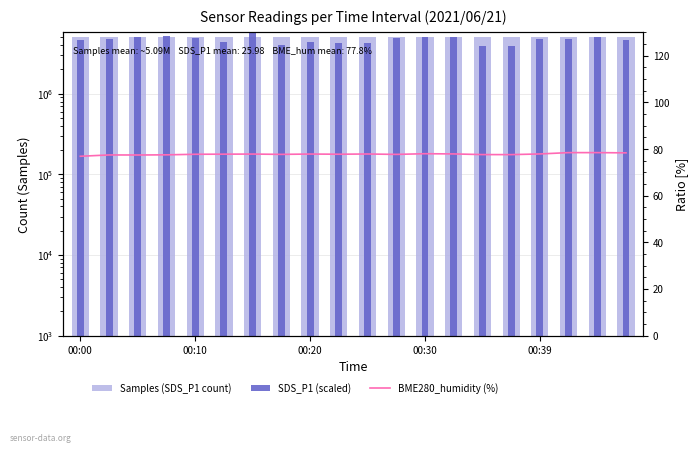

The value of SDS_P1 (scaled) at 11 is 4856400.0. True or false?

True